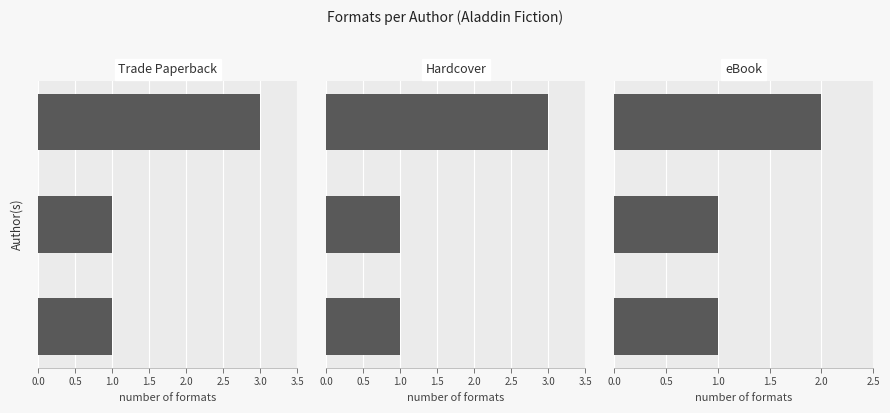

Which has a higher value, 0.5 or 1.0?

1.0